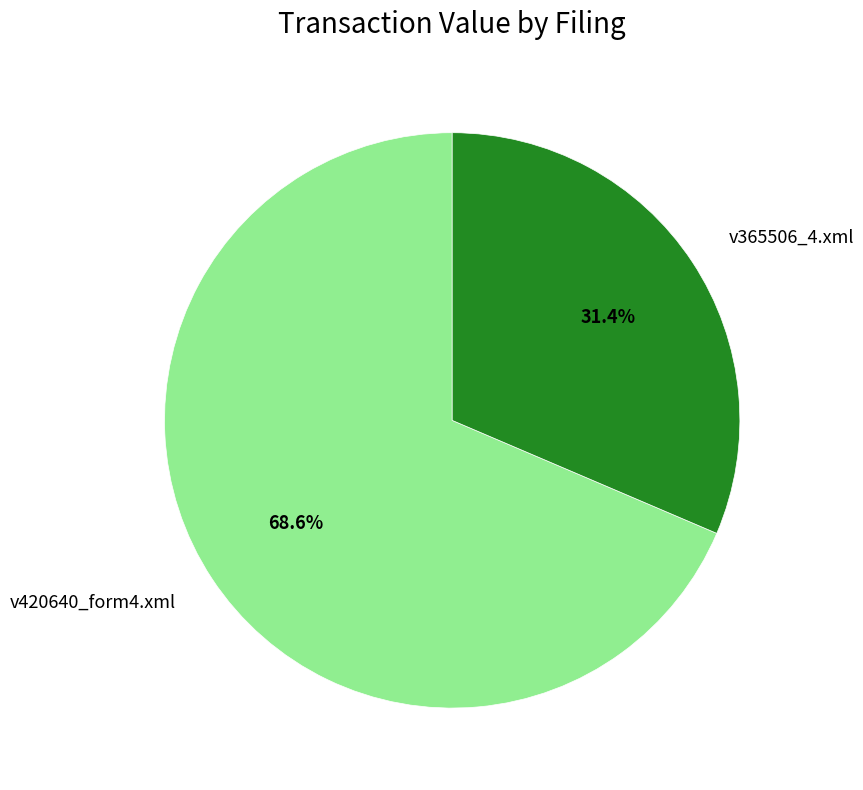

What is the ratio of the value at v365506_4.xml to the value at v420640_form4.xml?

0.5